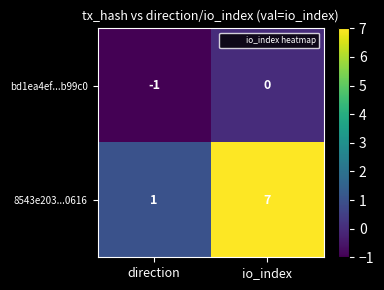

List the series in order of their overall mean, lowest first.

bd1ea4ef...b99c0, 8543e203...0616